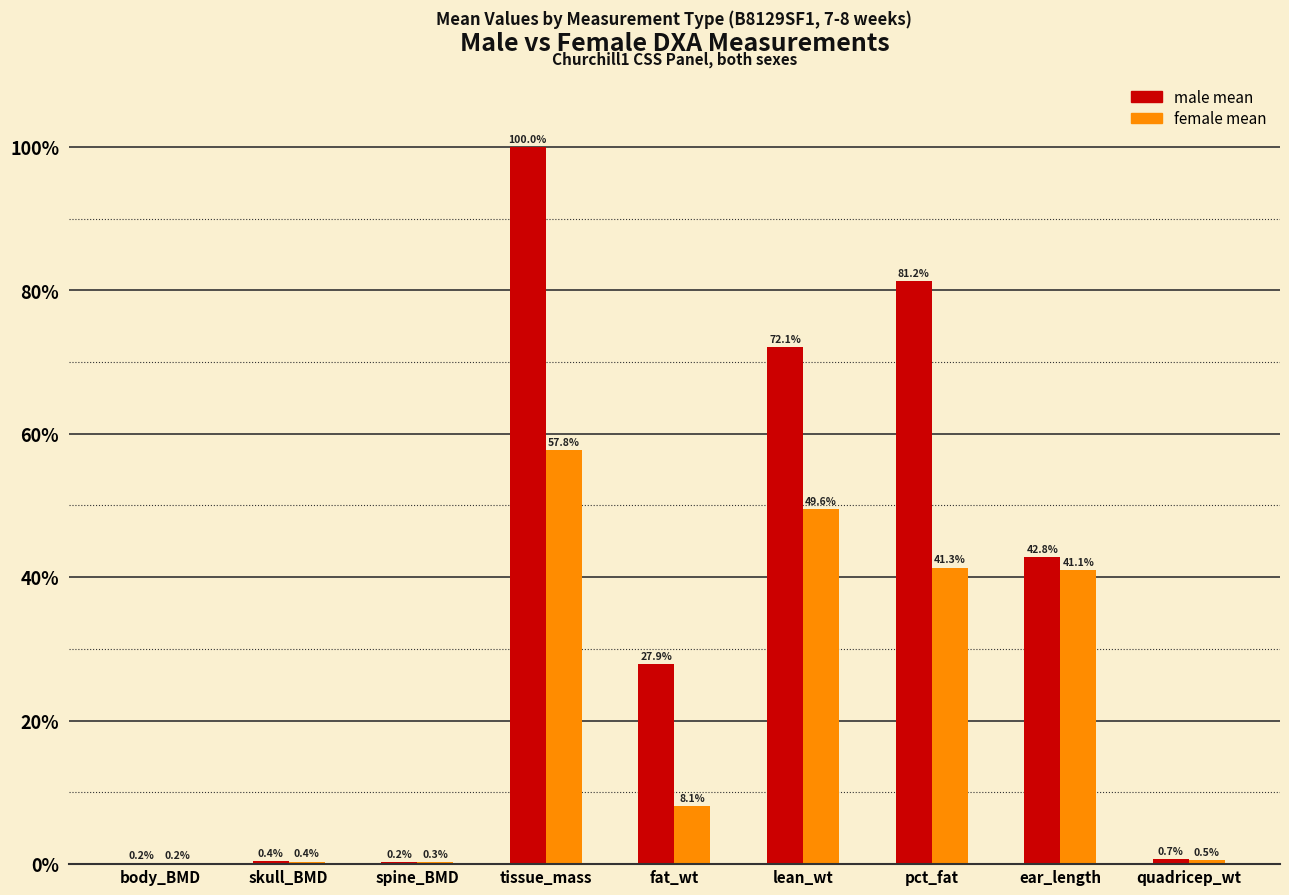

What is the greatest value displayed?

100.0